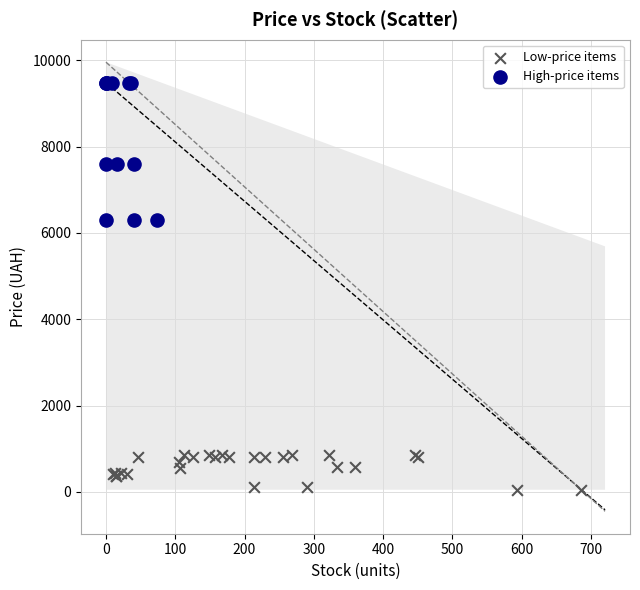

Which series has the widest spread of Y values?

High-price items